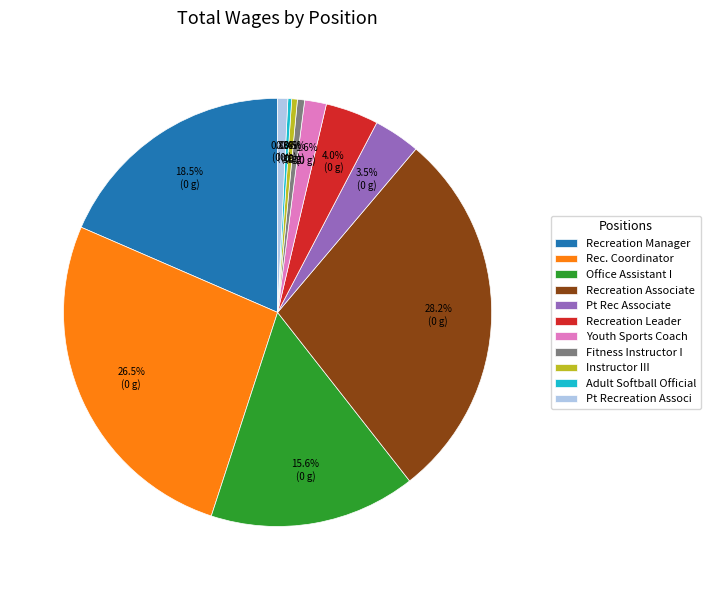

To the nearest percent, what is the average slice percentage?

9%